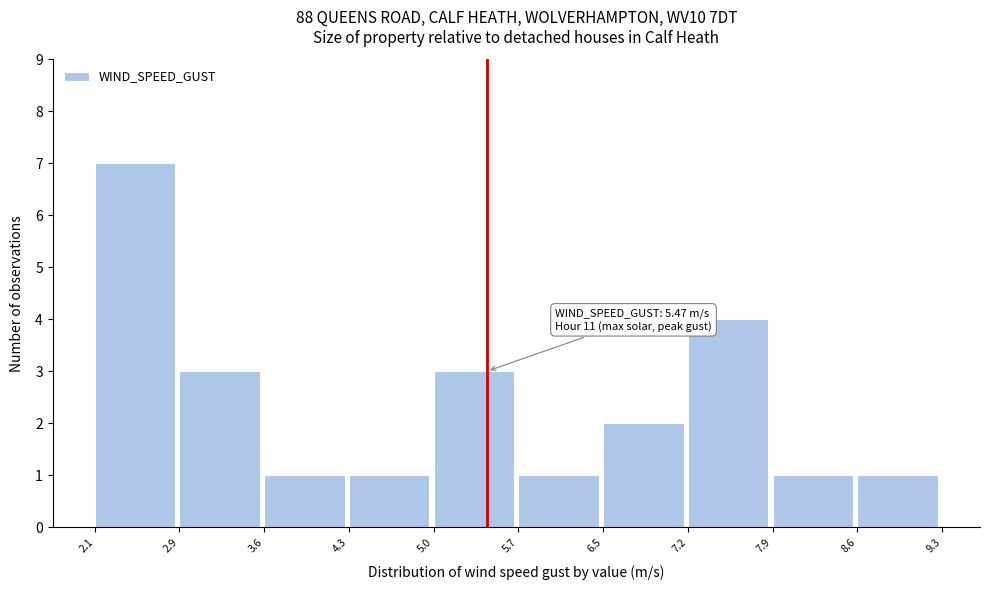

Which range on the x-axis has the tallest bar?

2.1 to 2.9